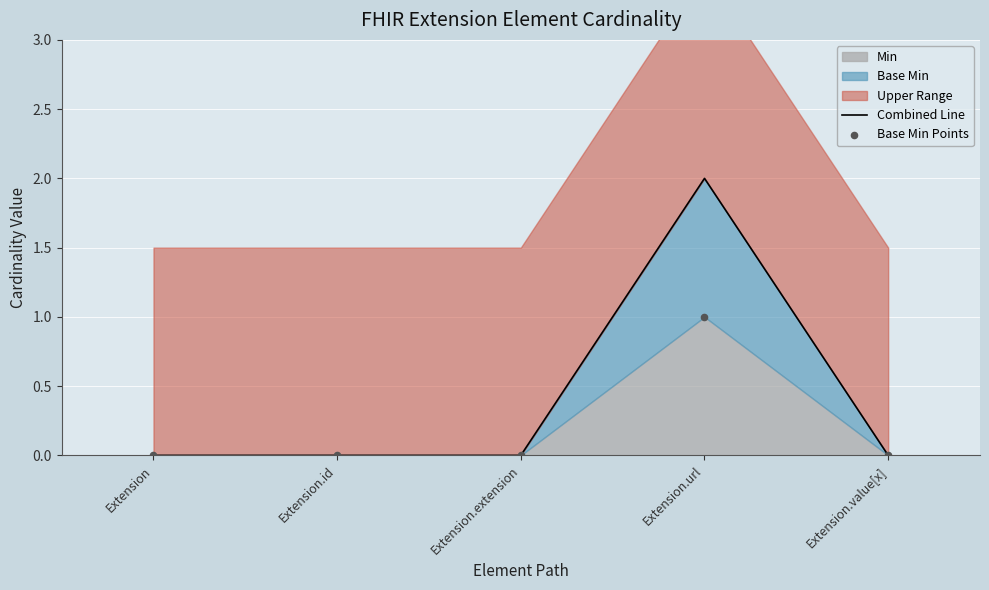

Which series has the largest Y range (max minus min)?

Combined Line